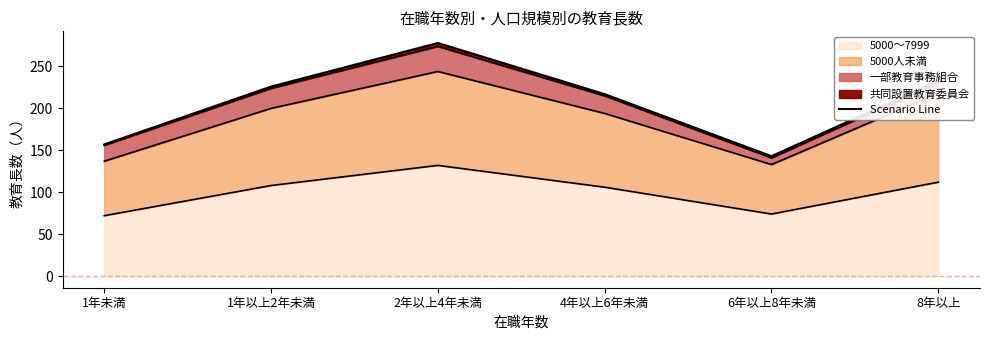

Where is the data nearest to the value 210?

4年以上6年未満